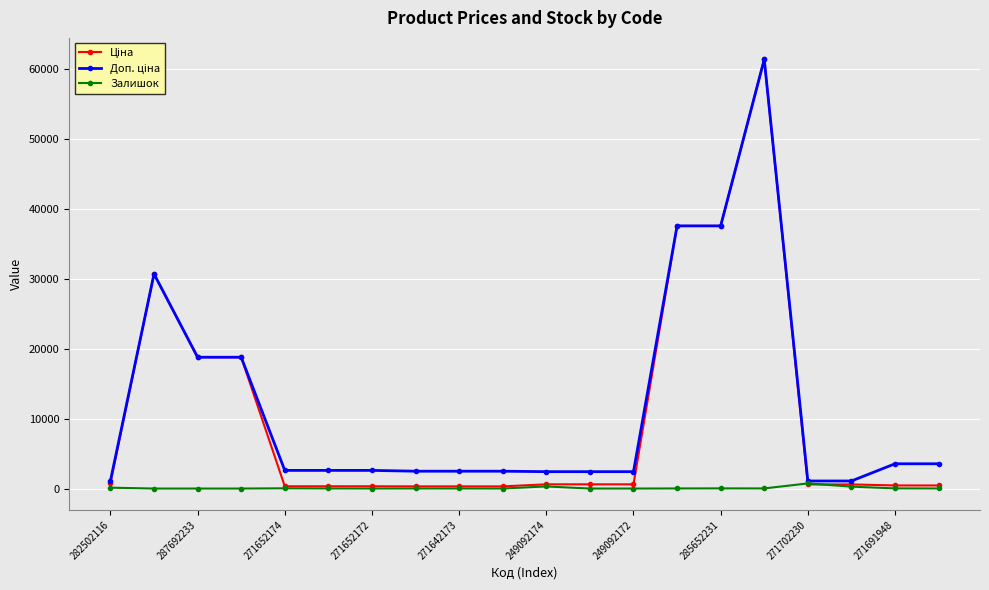

True or false: Залишок has more than 1 interior local peaks.

True